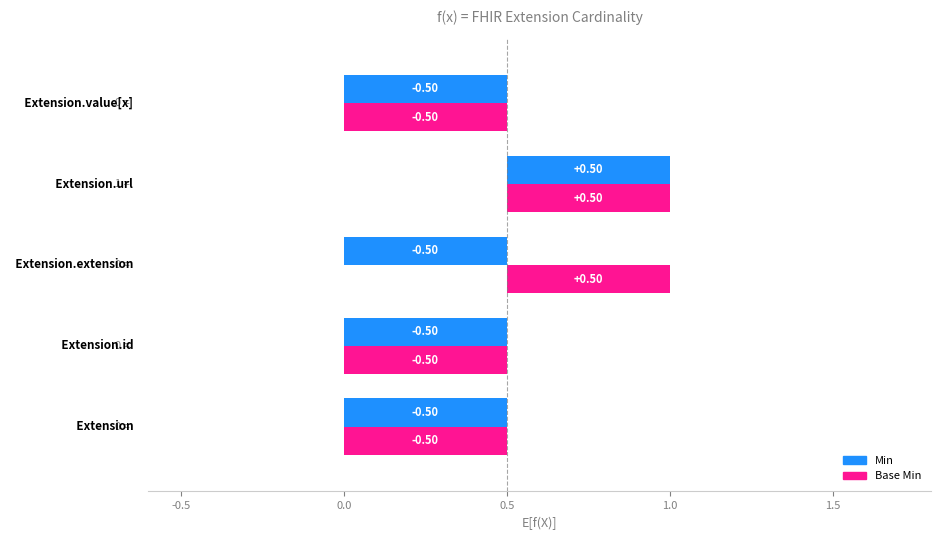

At how many categories does at least one series exceed 0?

2